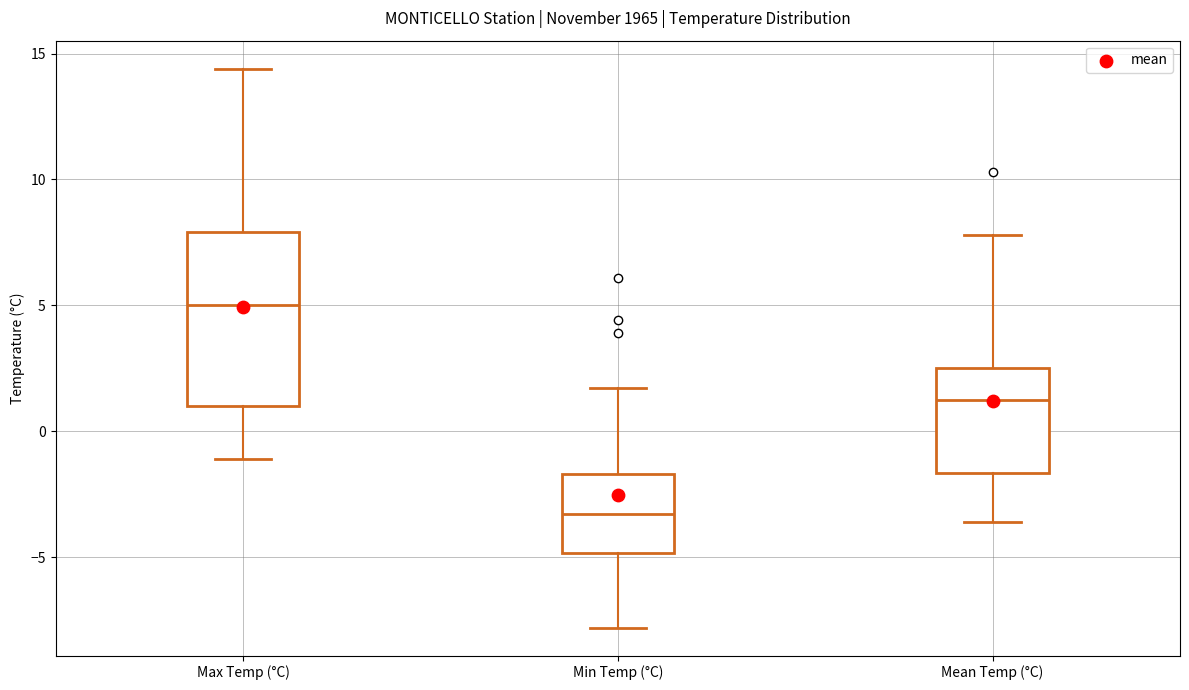

Which box's median line is the lowest?

Min Temp (°C)